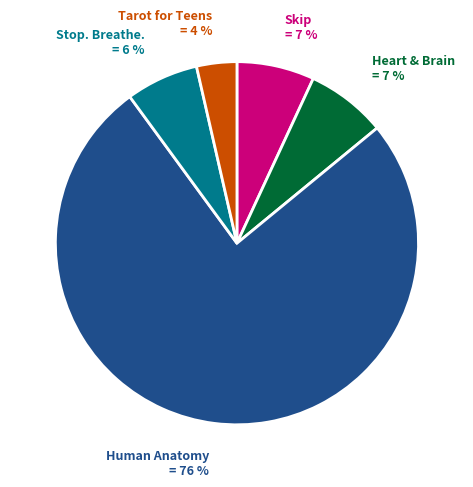

Is there a majority slice in this chart?

Yes